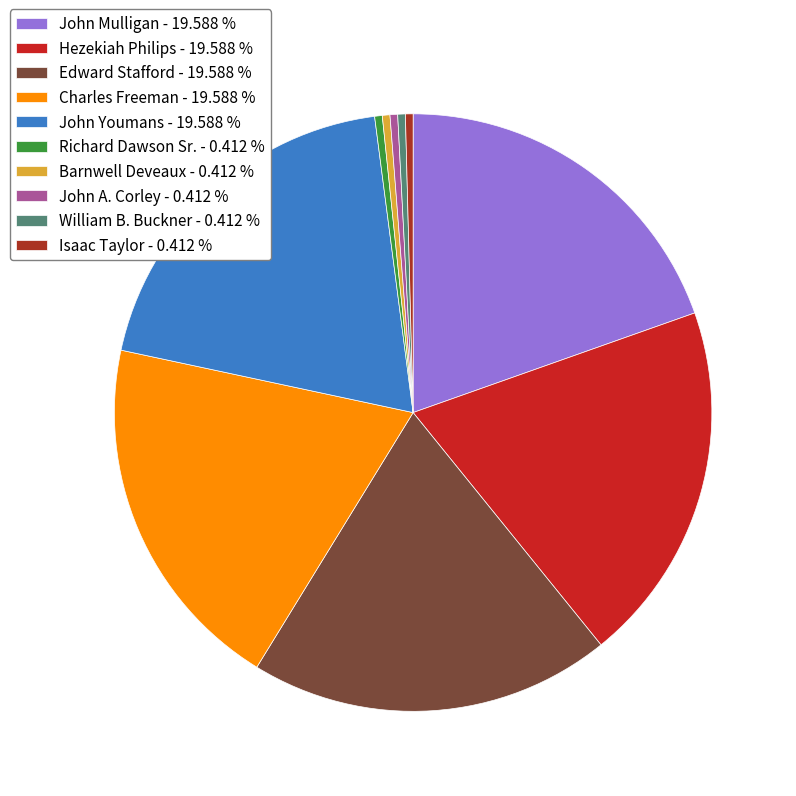

Does any single category account for the majority?

No